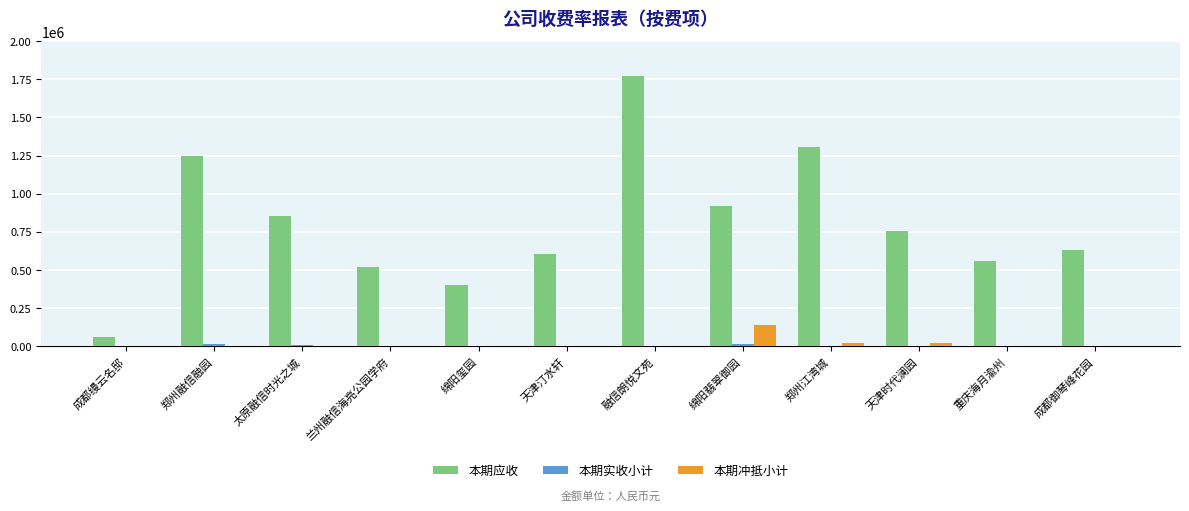

How many data points in 本期冲抵小计 are above 0?

5